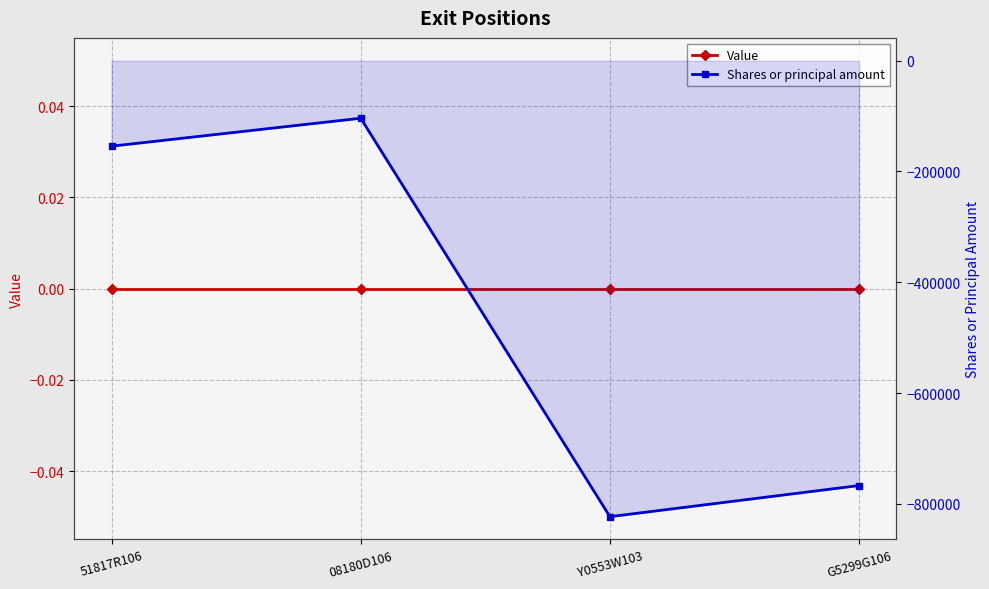

True or false: Value and Shares or principal amount cross at least once.

False